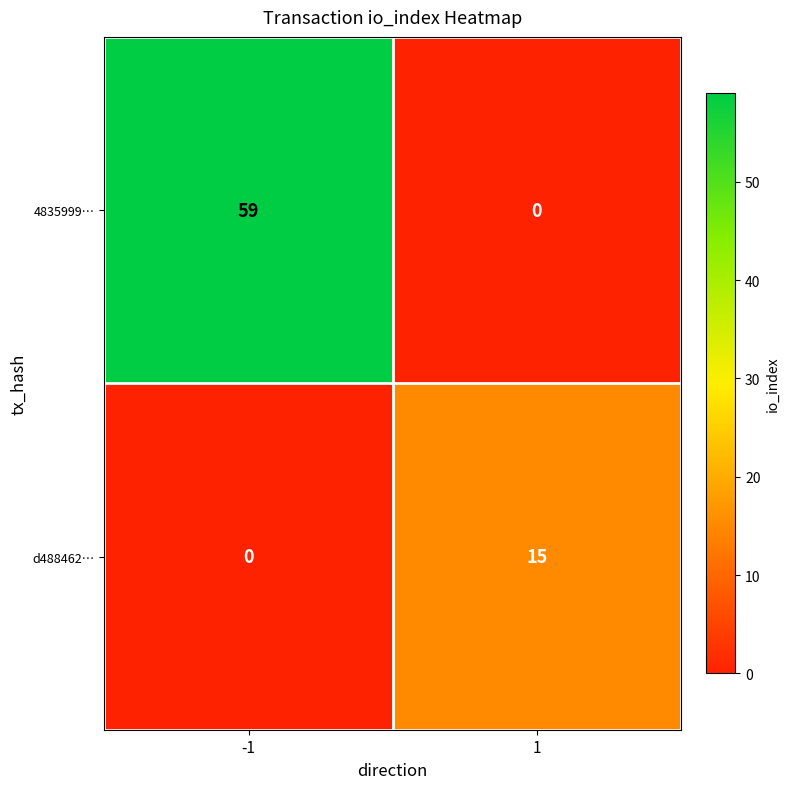

The d488462… series shows 15 at 1. True or false?

True